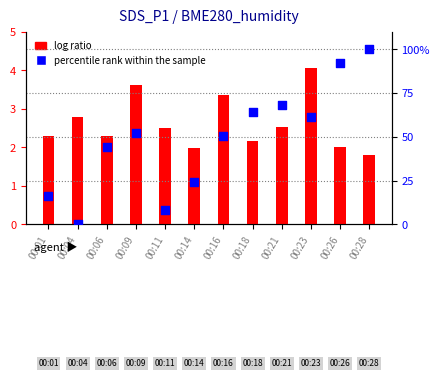

At which category is the sum across all series the highest?

00:28